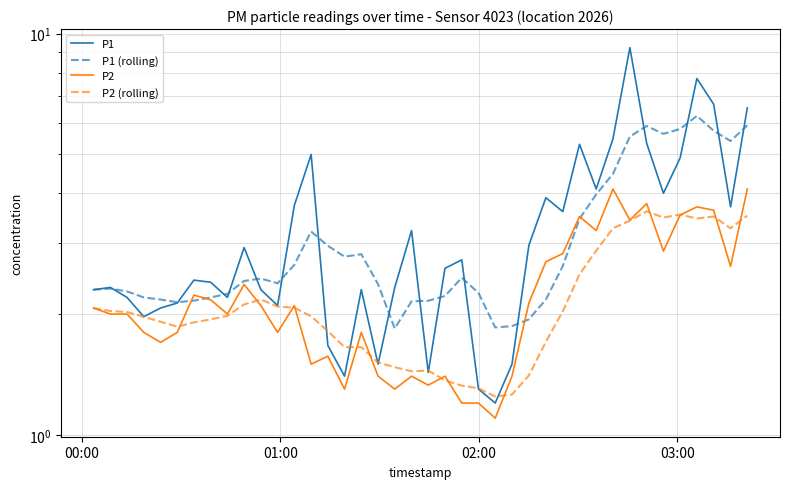

What is the greatest value displayed?

9.2